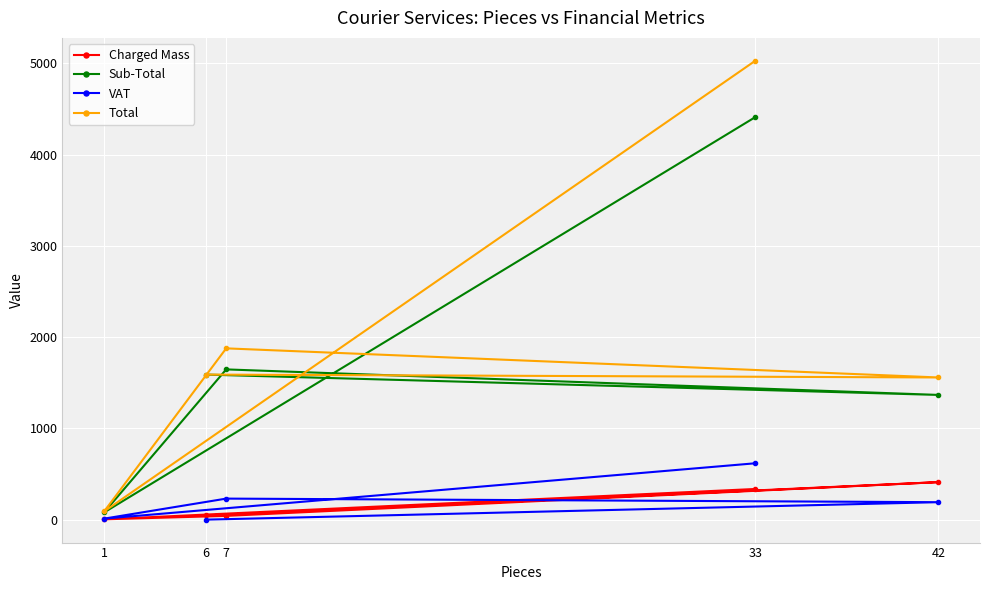

True or false: Charged Mass and Sub-Total intersect in this chart.

False